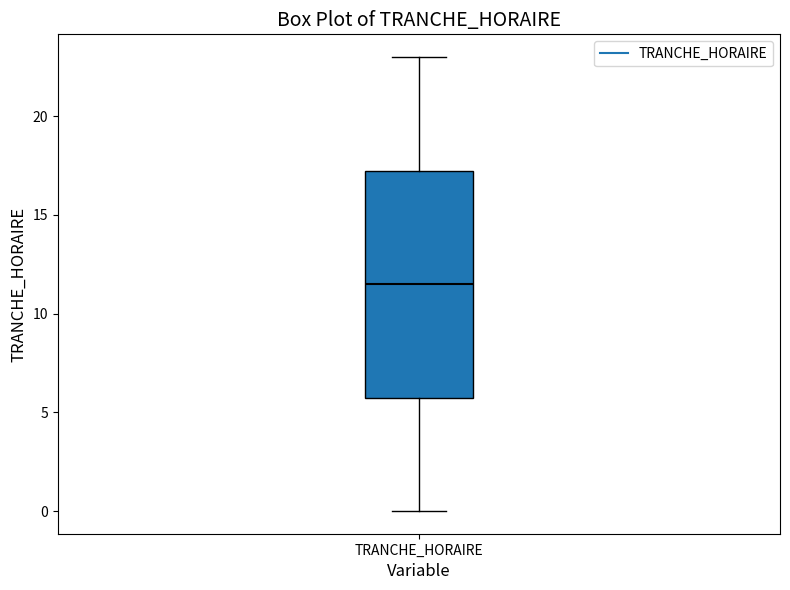

Read this box plot against the y-axis: the position of the median line, the range covered by the box, and the ends of both whiskers. The values are not printed on the chart, so give them approximately, as read against the axis.

median 11.5, box 6.0 to 17.5, whiskers 0.0 to 23.0